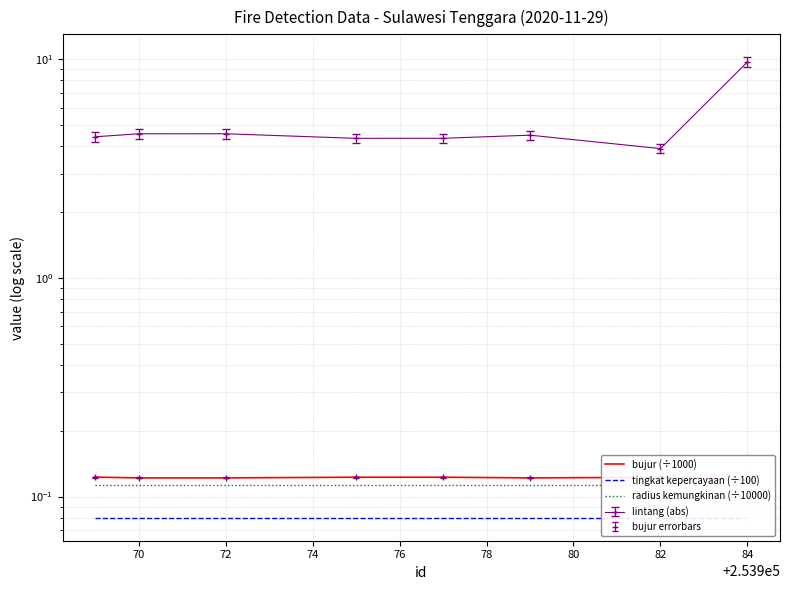

Reading right to left, list all the values displayed in this chart.

bujur (÷1000): 0.1	0.1	0.1	0.1	0.1	0.1	0.1	0.1
tingkat kepercayaan (÷100): 0.1	0.1	0.1	0.1	0.1	0.1	0.1	0.1
radius kemungkinan (÷10000): 0.1	0.1	0.1	0.1	0.1	0.1	0.1	0.1